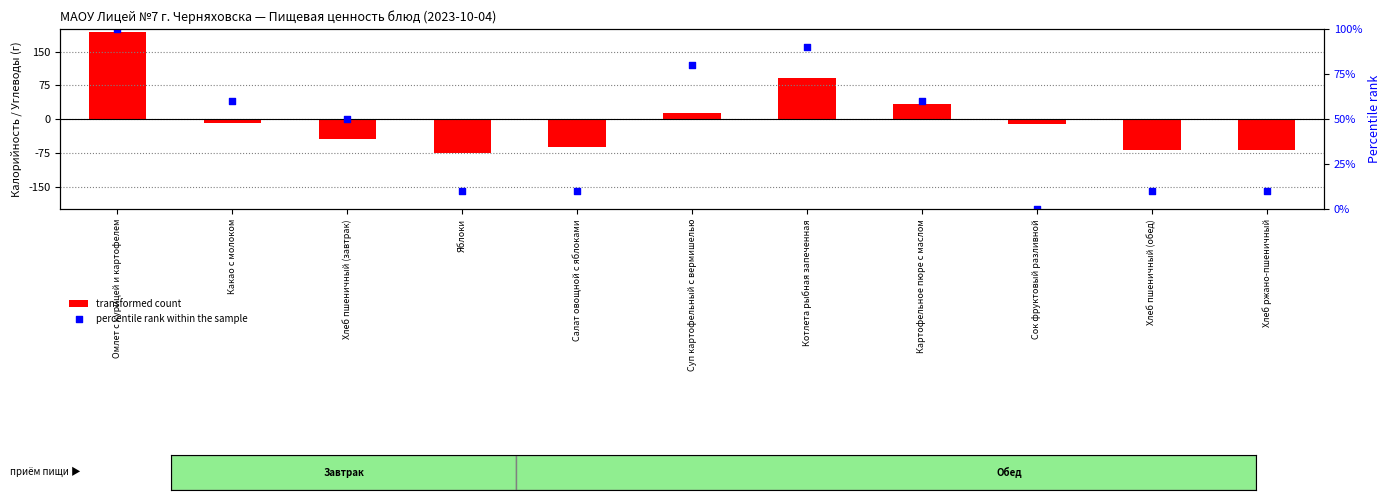

At how many categories does at least one series exceed -6?

11